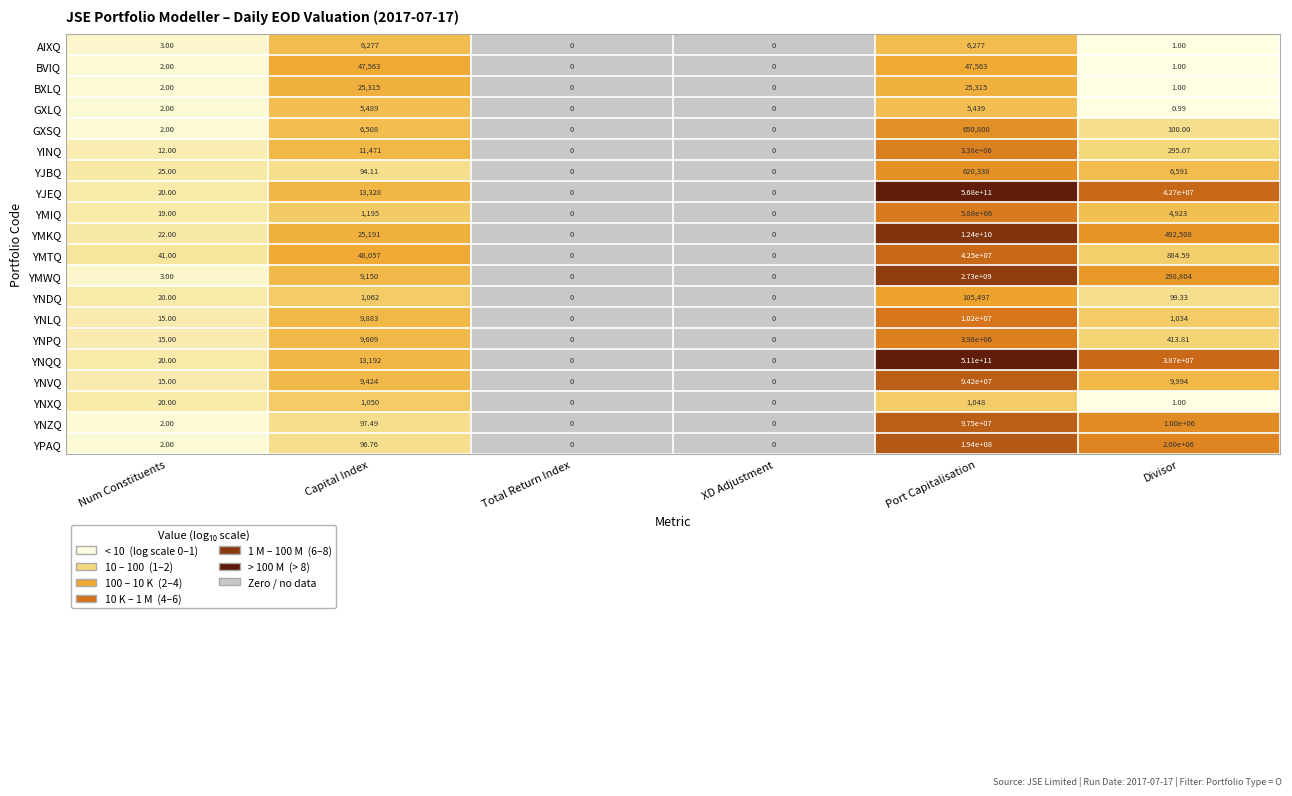

Is the value of GXLQ at Capital Index greater than the value of YNPQ at Num Constituents?

Yes